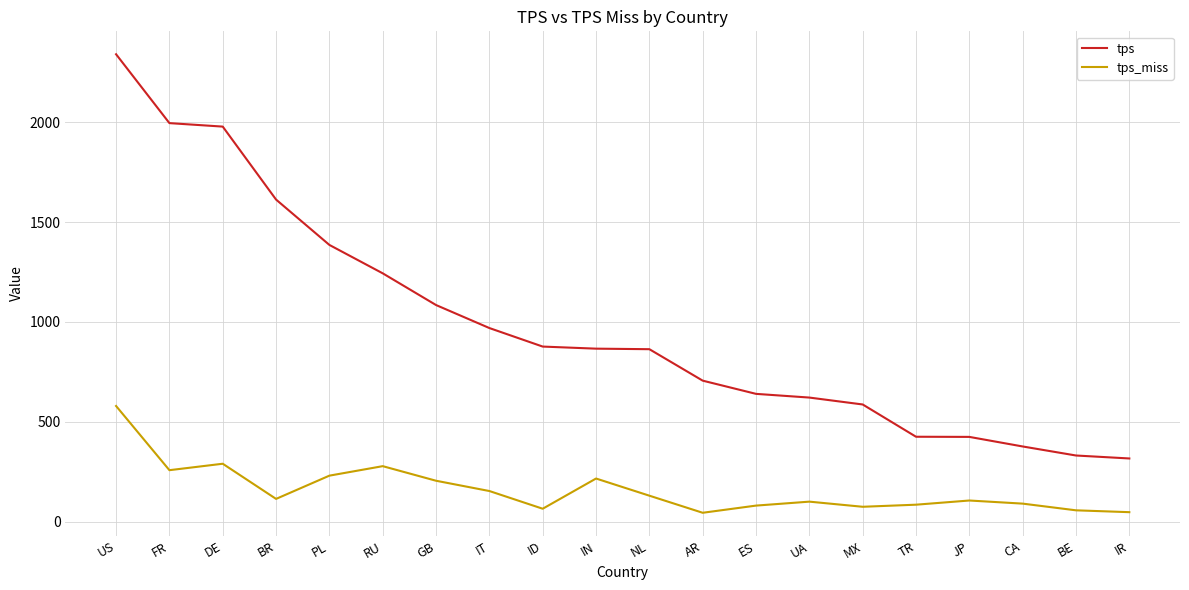

Which series has the largest total across all categories?

tps